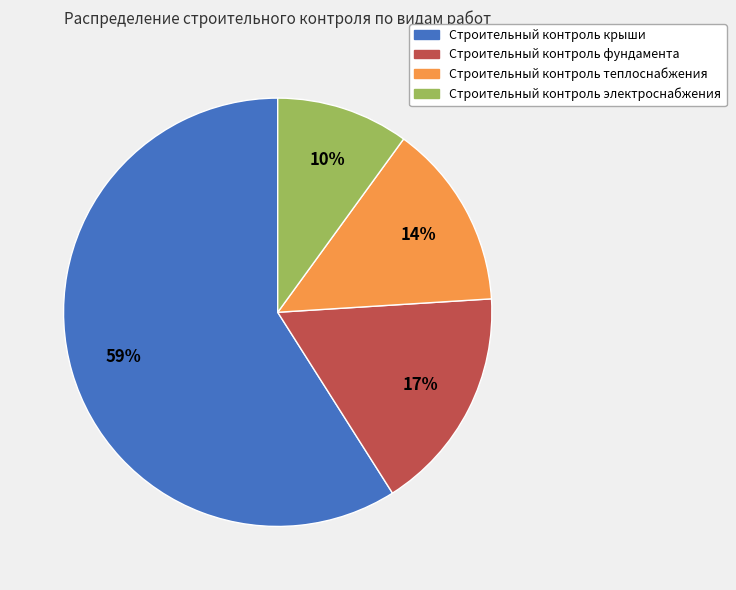

Combined, do Строительный контроль электроснабжения and Строительный контроль теплоснабжения account for over 50%?

No